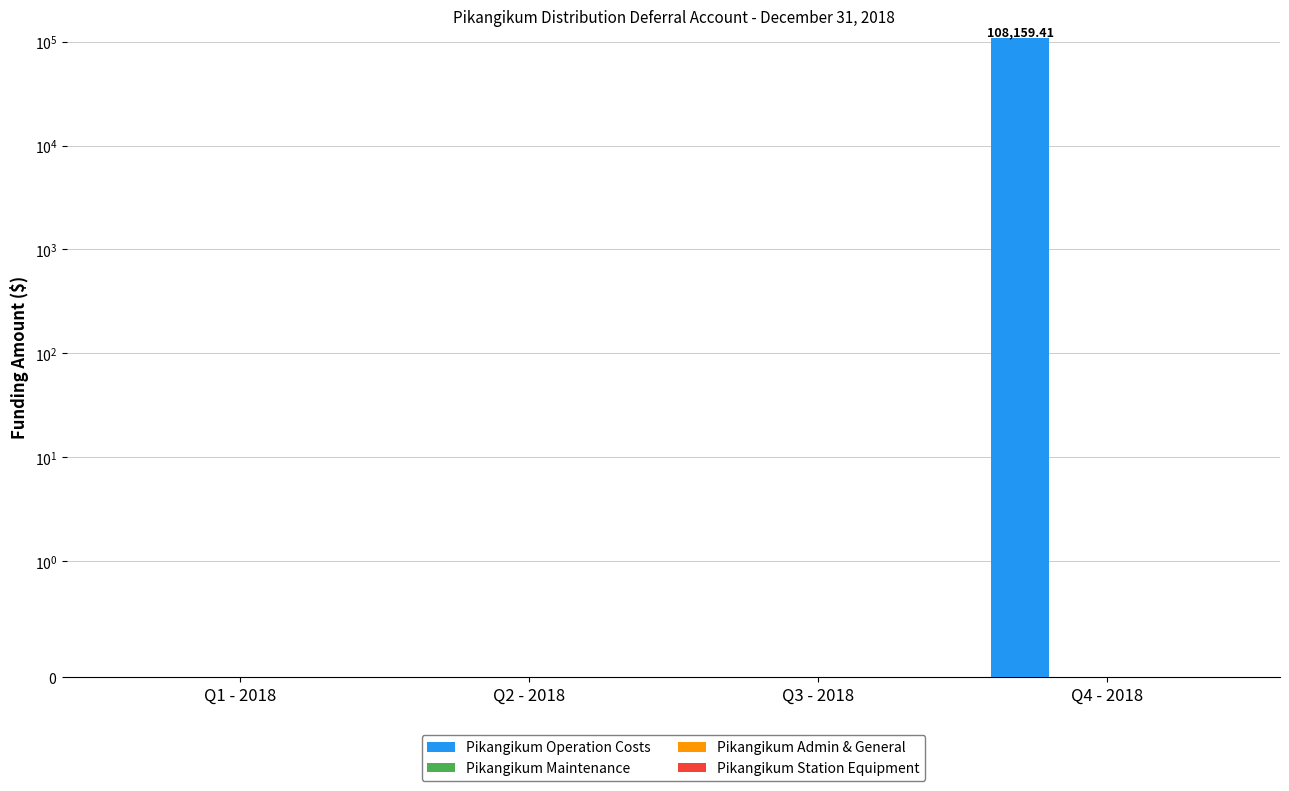

At which category is the sum across all series the highest?

Q4 - 2018